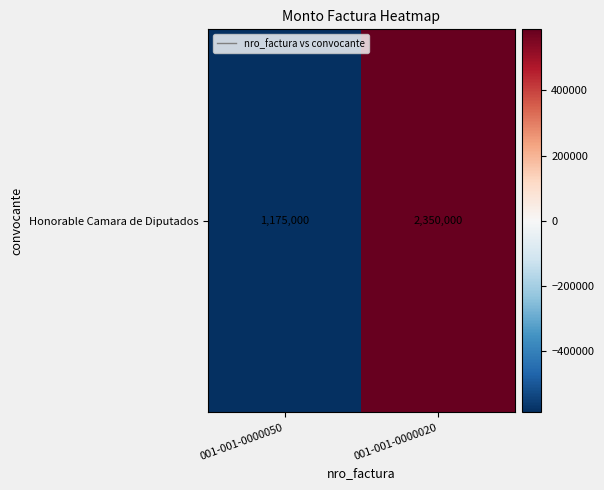

What is the greatest value displayed?

587500